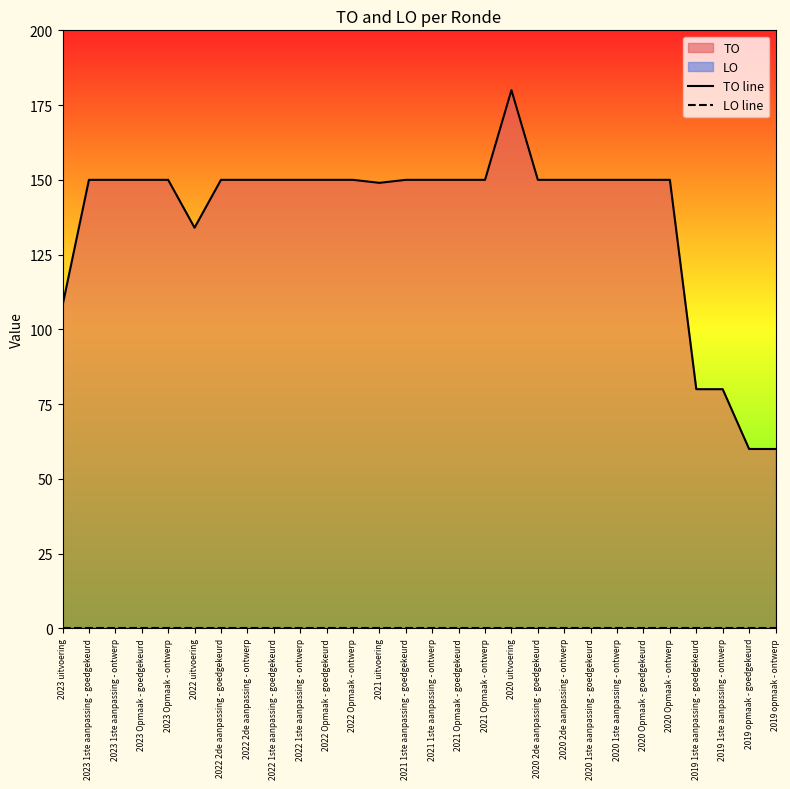

At how many categories does at least one series exceed 21?

28